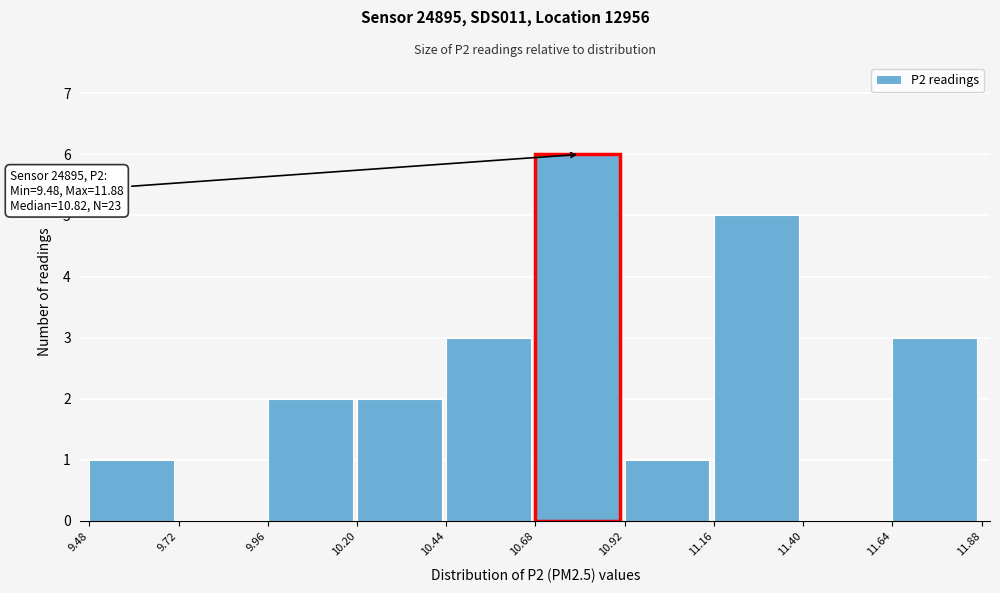

Over which range of the x-axis is the bar tallest?

10.68 to 10.92